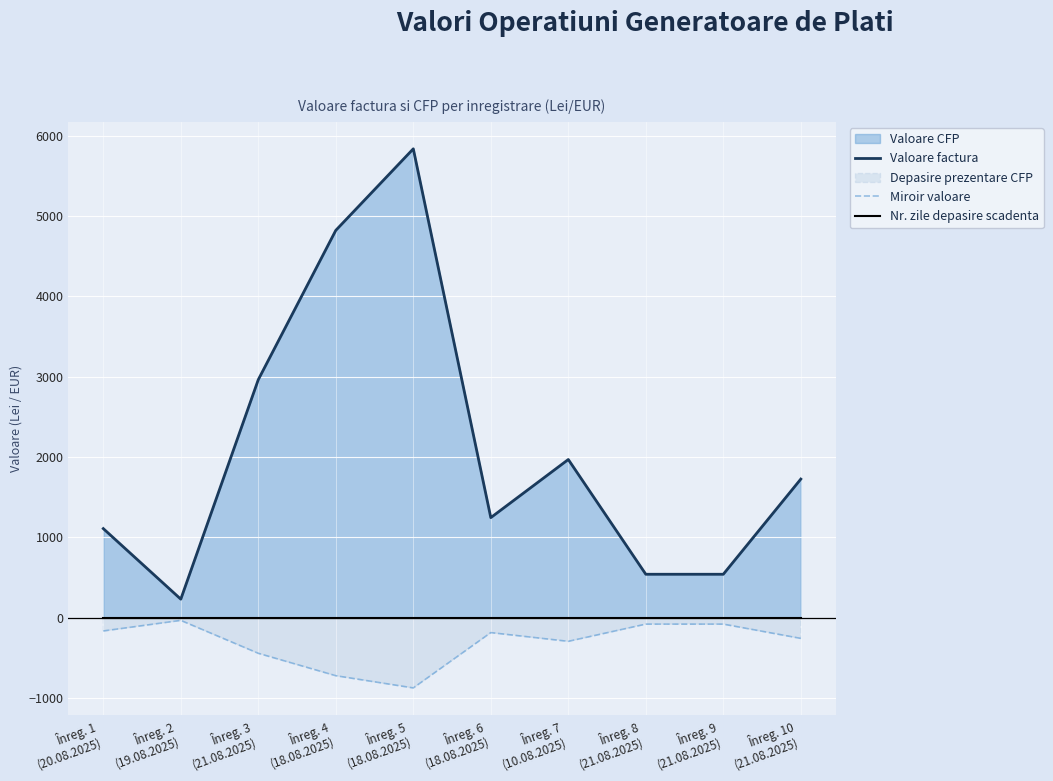

What is the label of the 10th point from the left?

Înreg. 10
(21.08.2025)